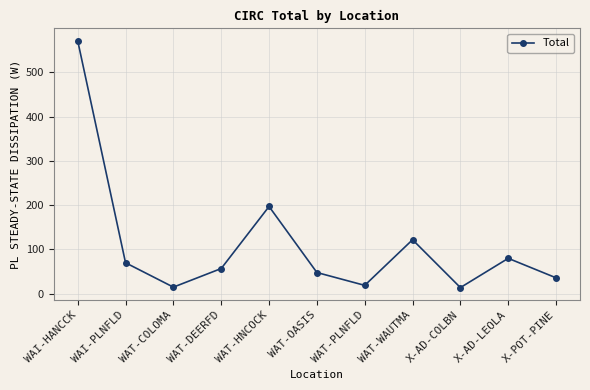

What position from the left is WAT-OASIS?

6